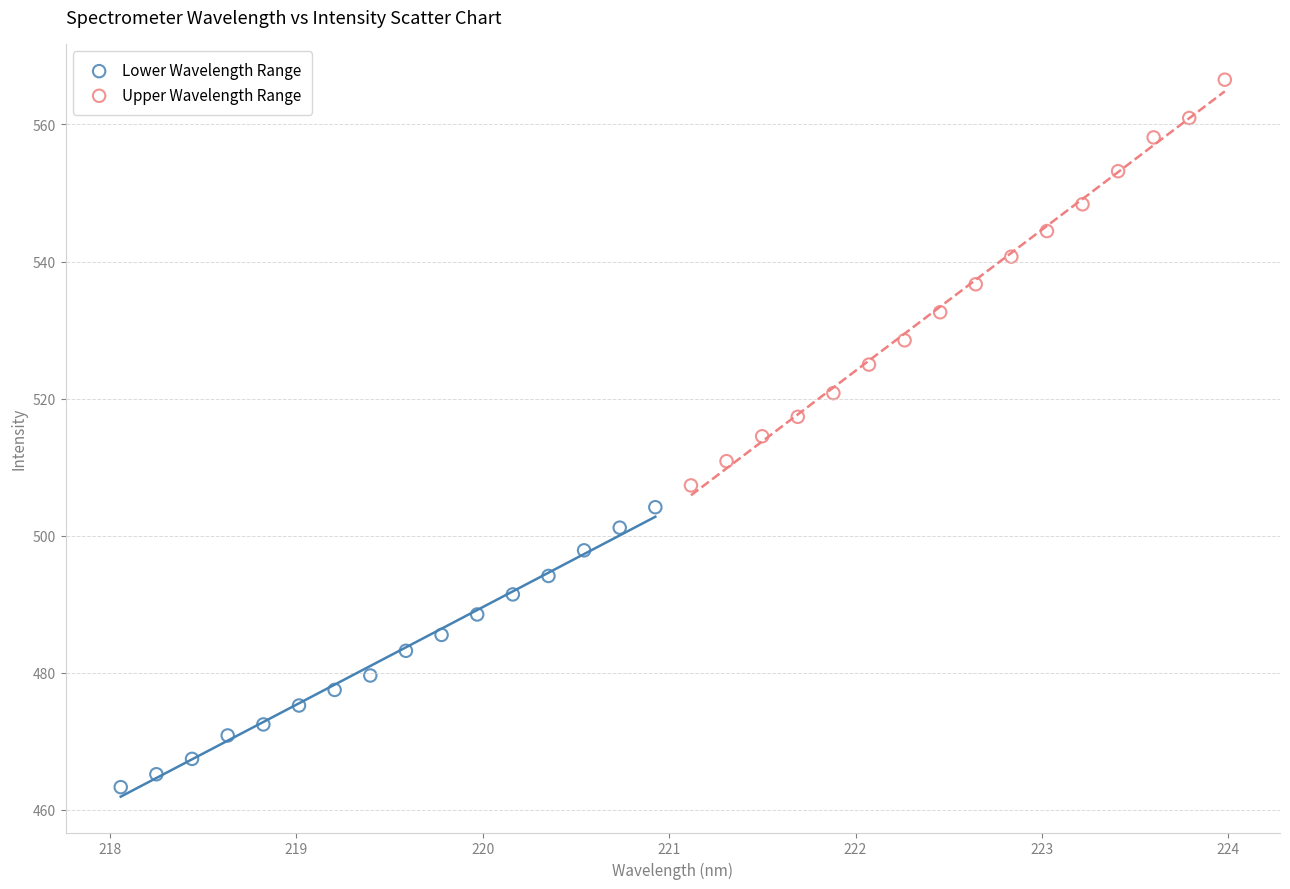

Which series contains the lowest Y value?

Lower Wavelength Range